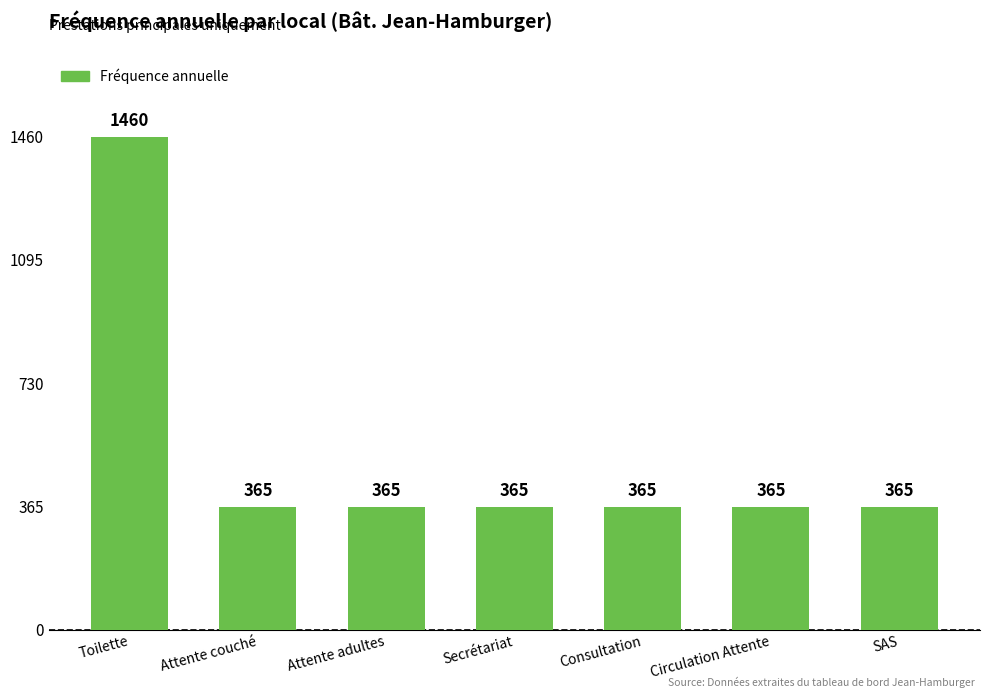

True or false: the data shows 365 at Attente couché.

True